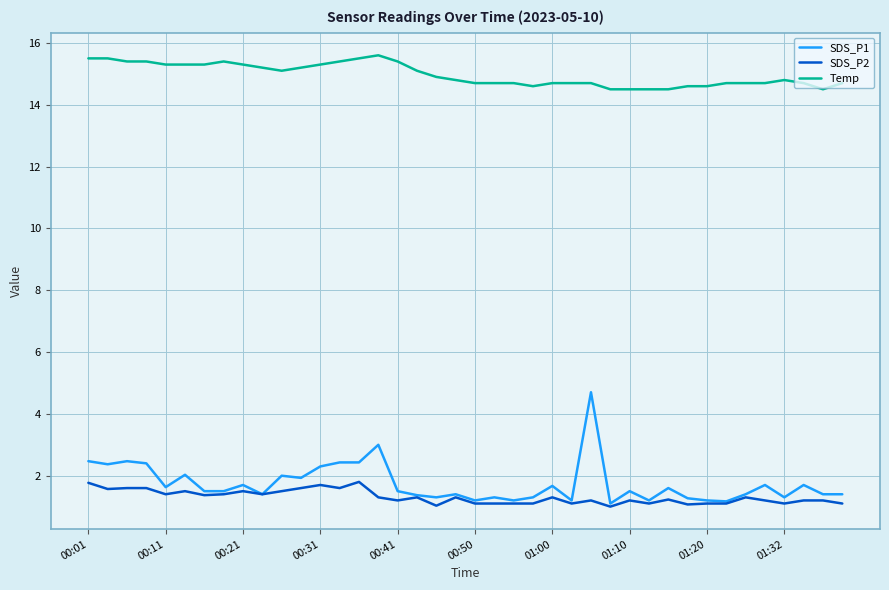

What are all the series names shown in the legend?

SDS_P1, SDS_P2, Temp